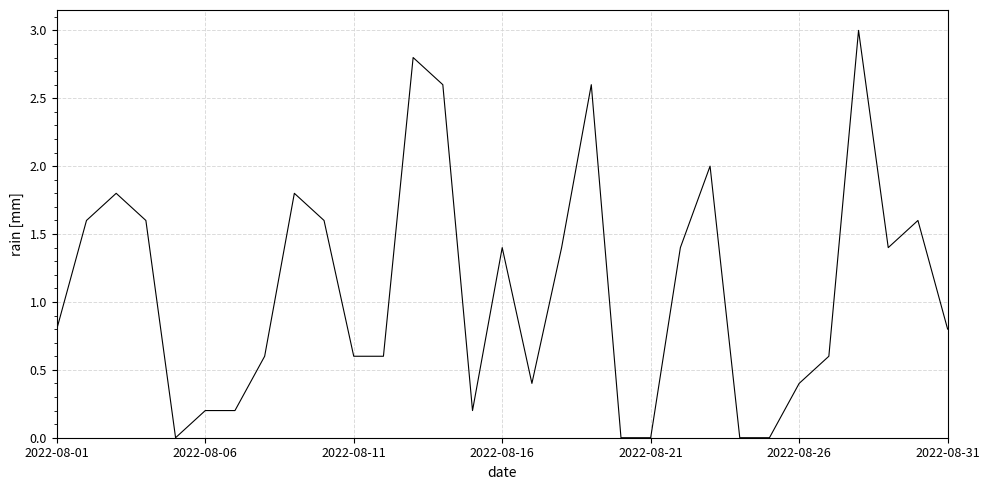

What is the greatest value displayed?

3.0